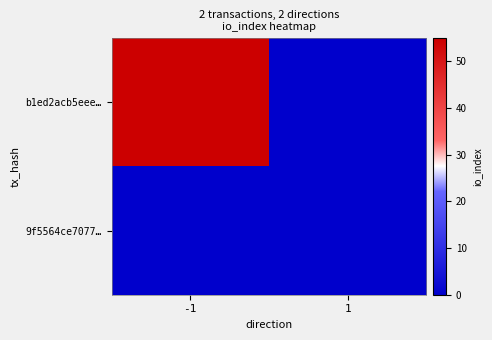

How many categories are shown in the chart?

2